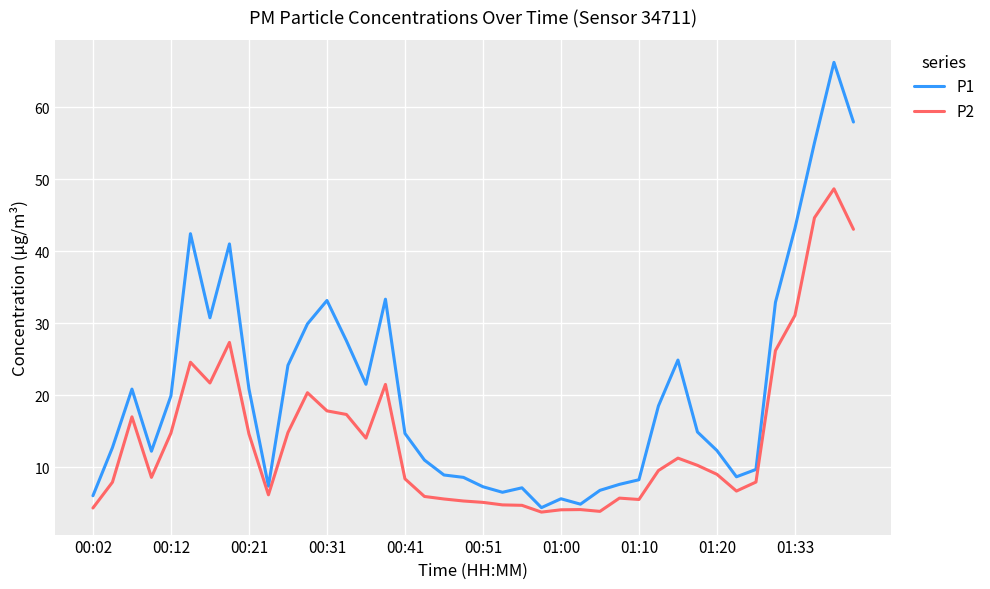

What are all the series names shown in the legend?

P1, P2